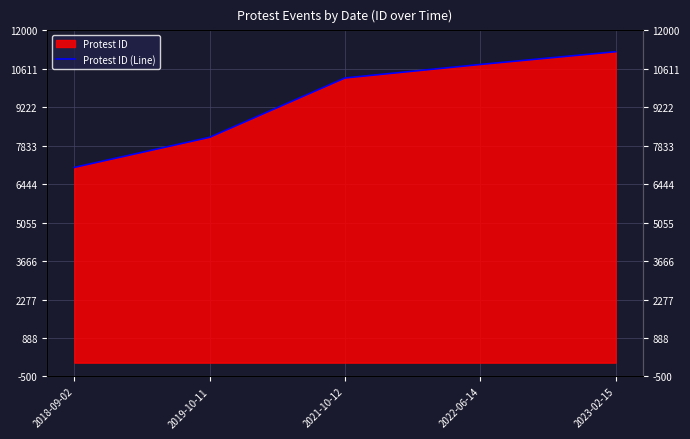

Which category has the lowest value across all series?

2018-09-02